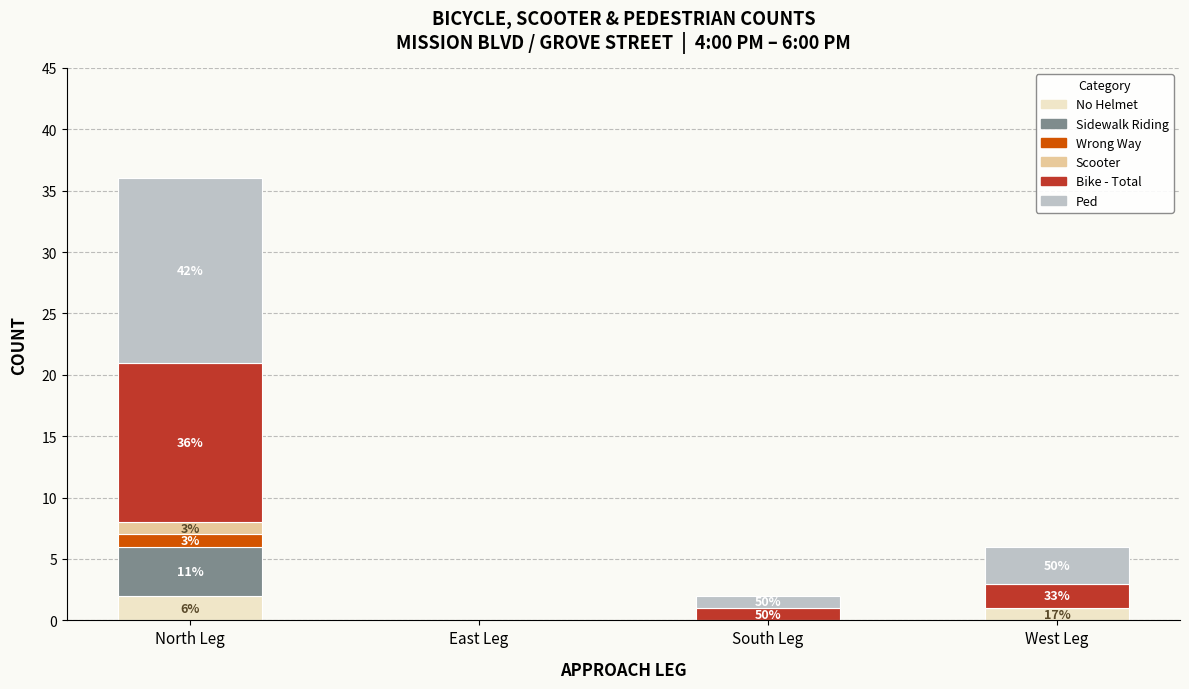

At which category is the sum across all series the highest?

North Leg